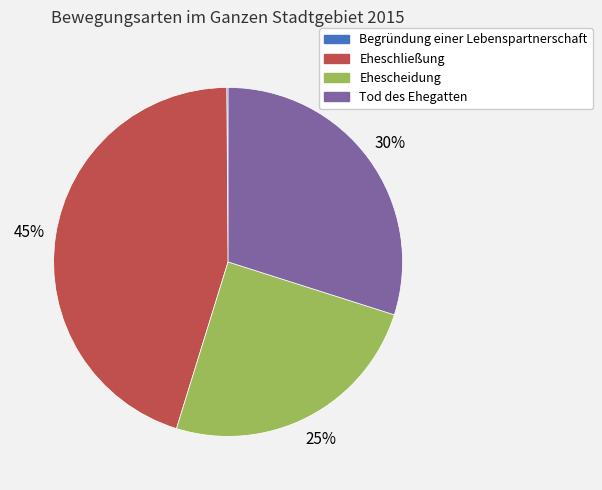

Is the sum of Eheschließung and Tod des Ehegatten greater than half?

Yes